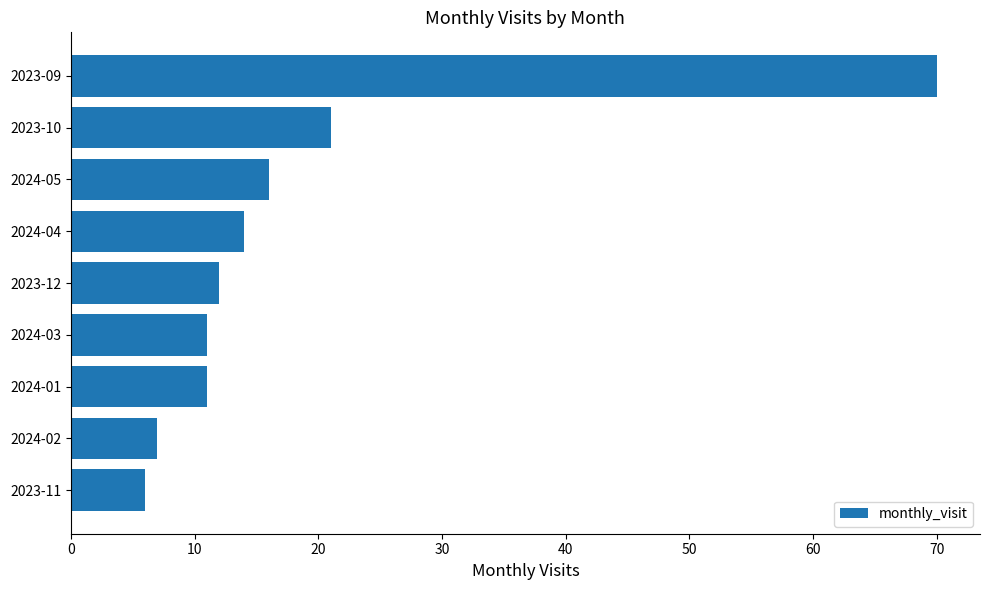

What is the difference between the maximum and second lowest values?

63